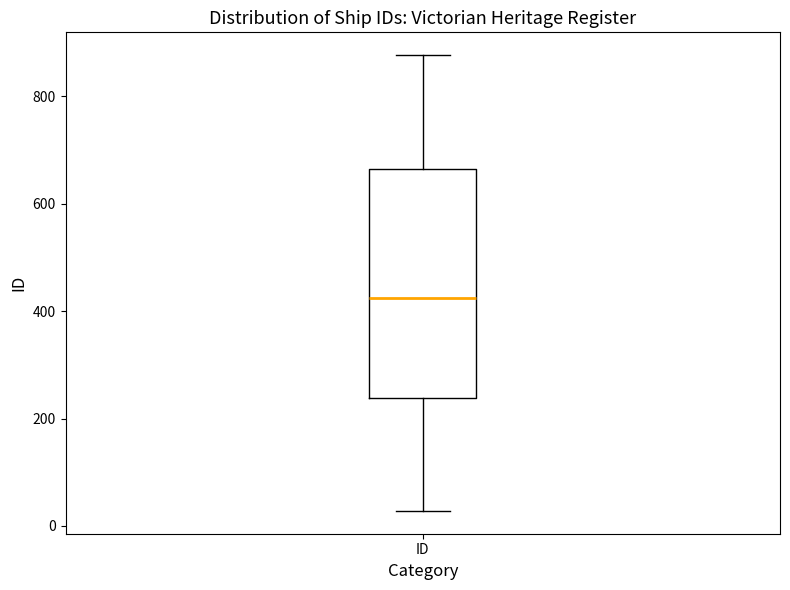

Where does the lower whisker of the box for ID end on the y-axis? The values are not printed on the chart, so give them approximately, as read against the axis.

20